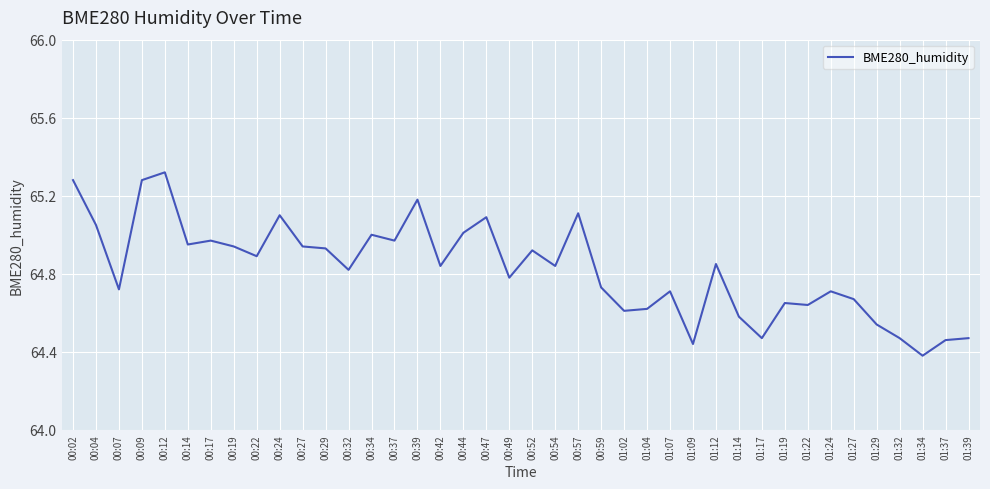

At which label is the value closest to 64?

01:34